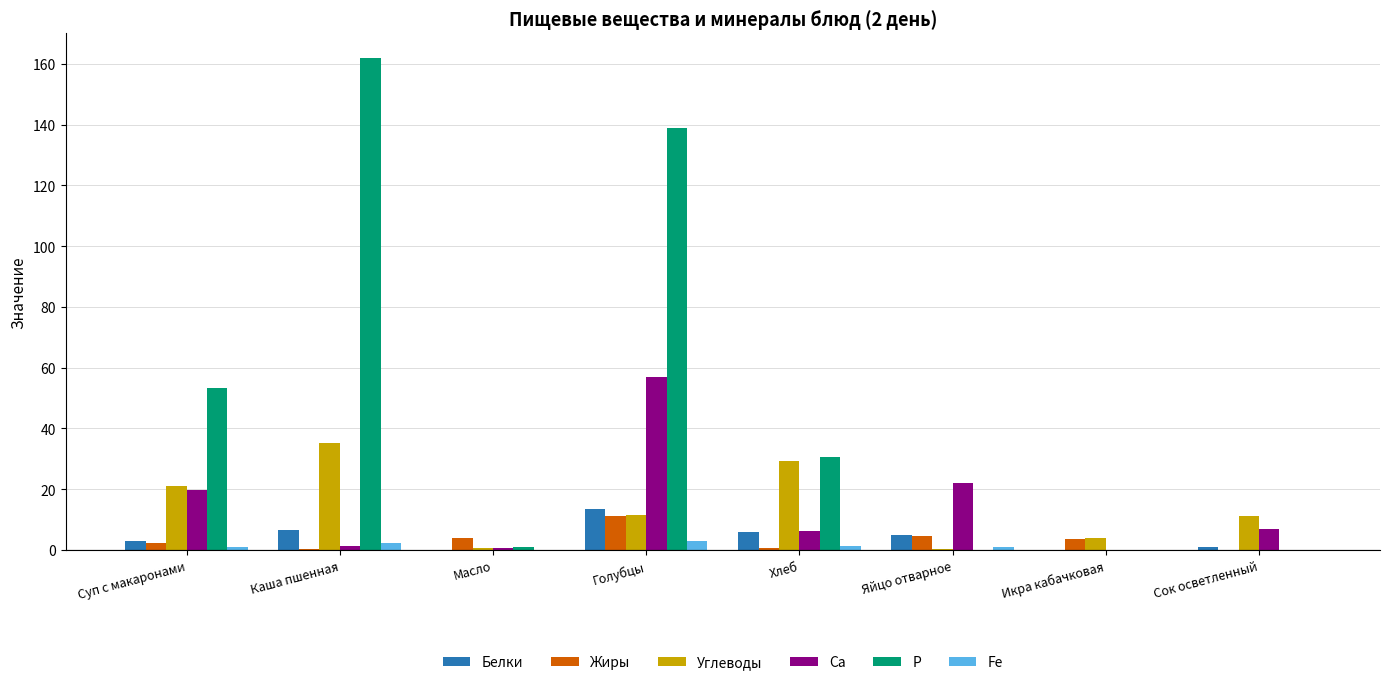

What is the total value across all series at Икра кабачковая?

7.4